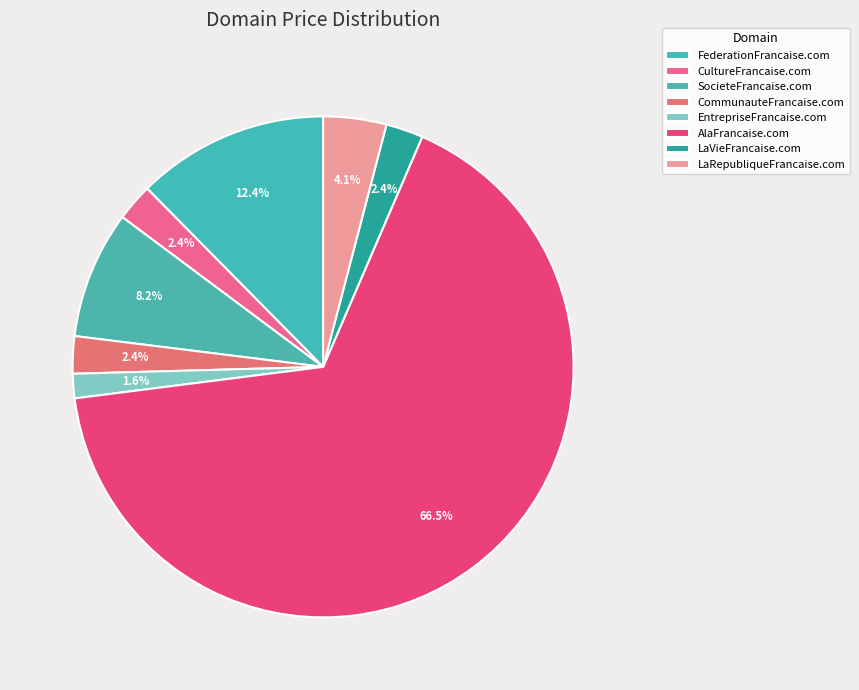

Combined, what portion of the pie is SocieteFrancaise.com and EntrepriseFrancaise.com?

9.8%